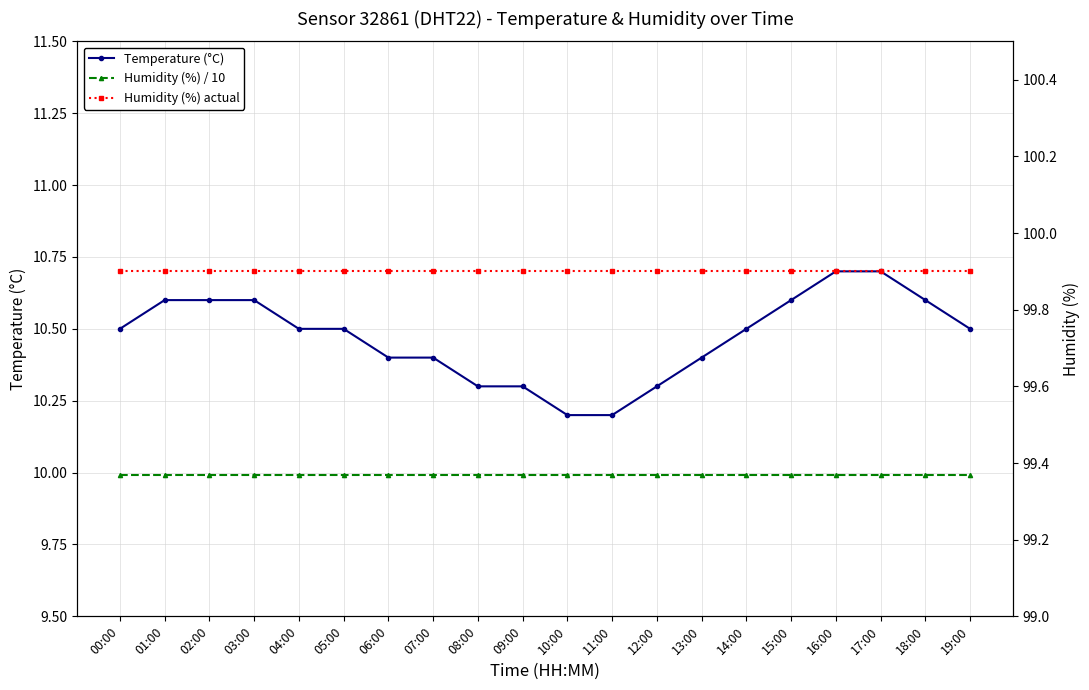

How many lines are shown in the chart?

3